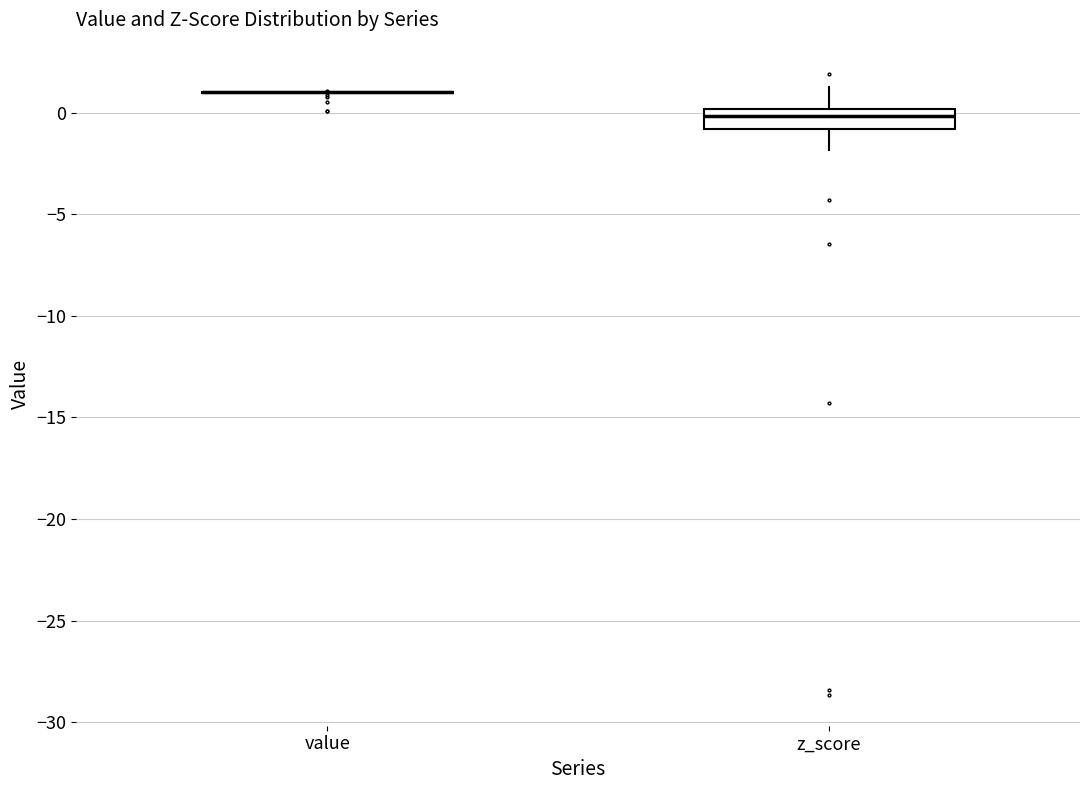

Reading left to right, transcribe this box plot: for each box, give where its median line is, the range the box spans, and where its two whiskers end, as read against the y-axis. The values are not printed on the chart, so give them approximately, as read against the axis.

value: box collapsed to a line at 1, whiskers 1 to 1
z_score: median 0 (inside the box), box -1 to 0, whiskers -2 to 1